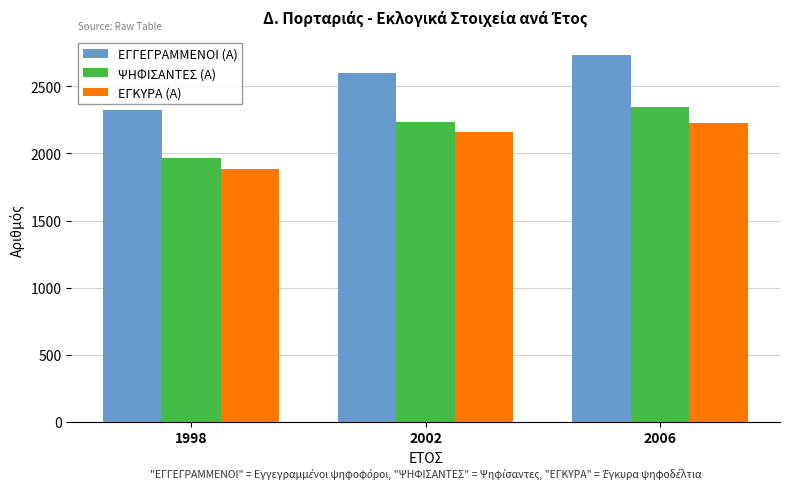

Rank the series by their average value, from lowest to highest.

ΕΓΚΥΡΑ (Α), ΨΗΦΙΣΑΝΤΕΣ (Α), ΕΓΓΕΓΡΑΜΜΕΝΟΙ (Α)